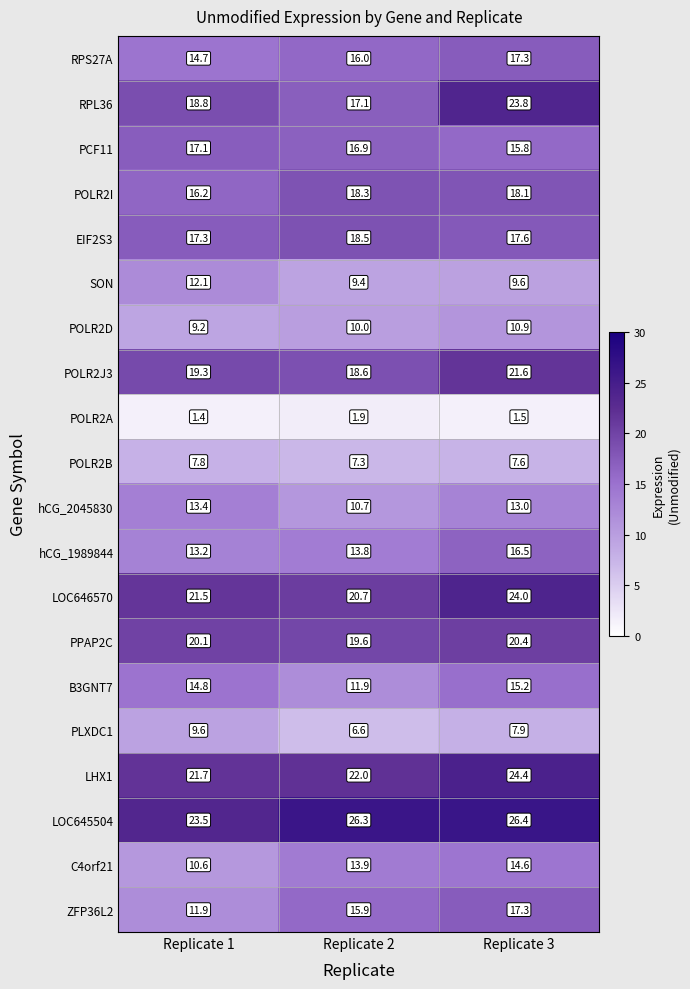

What is the minimum value shown in the chart?

1.4